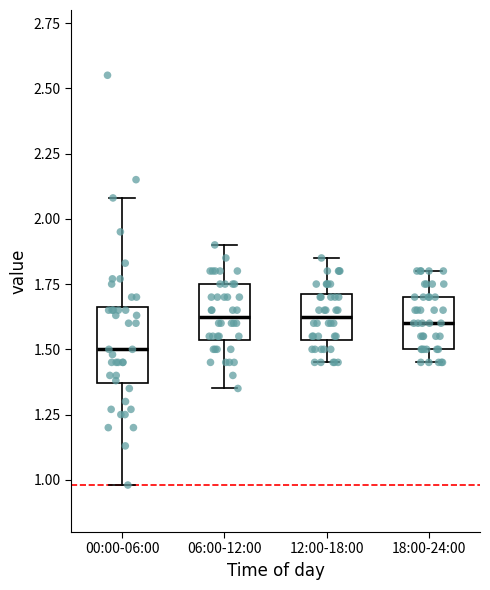

Reading left to right, transcribe this box plot: for each box, give where its median line is, the range the box spans, and where its two whiskers end, as read against the y-axis. The values are not printed on the chart, so give them approximately, as read against the axis.

00:00-06:00: median 1.50, box 1.35 to 1.65, whiskers 1.00 to 2.10
06:00-12:00: median 1.65, box 1.55 to 1.75, whiskers 1.35 to 1.90
12:00-18:00: median 1.65, box 1.55 to 1.70, whiskers 1.45 to 1.85
18:00-24:00: median 1.60, box 1.50 to 1.70, whiskers 1.45 to 1.80